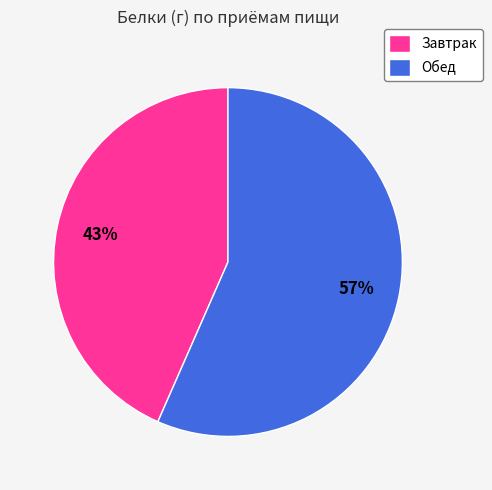

Is the sum of Завтрак and Обед greater than half?

Yes